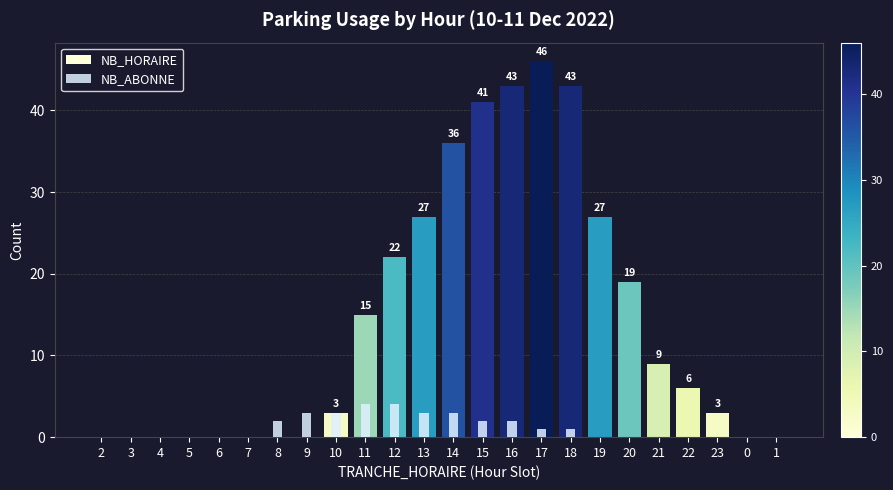

Where does the NB_HORAIRE series first go above 6?

11